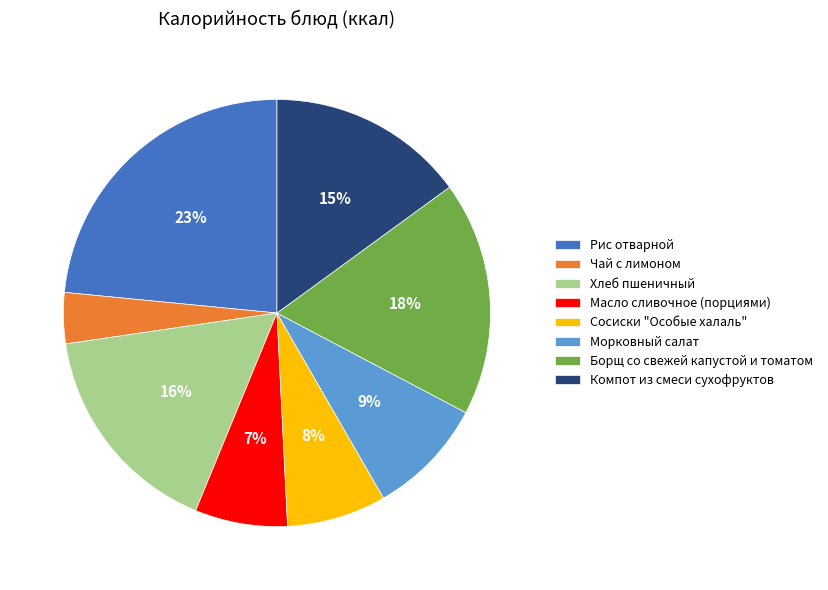

True or false: Сосиски "Особые халаль" accounts for 8% of the total.

True